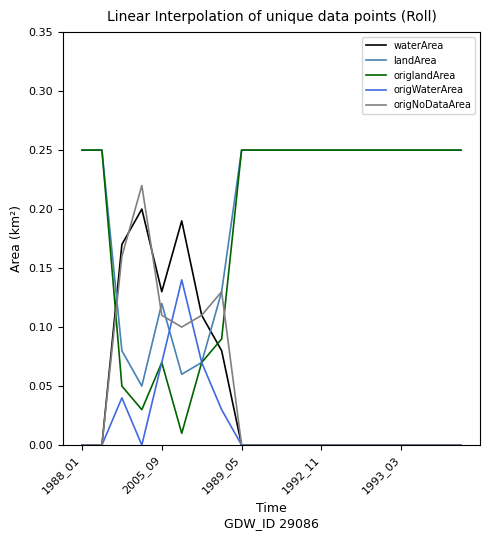

Which series has the largest range (max minus min)?

origlandArea